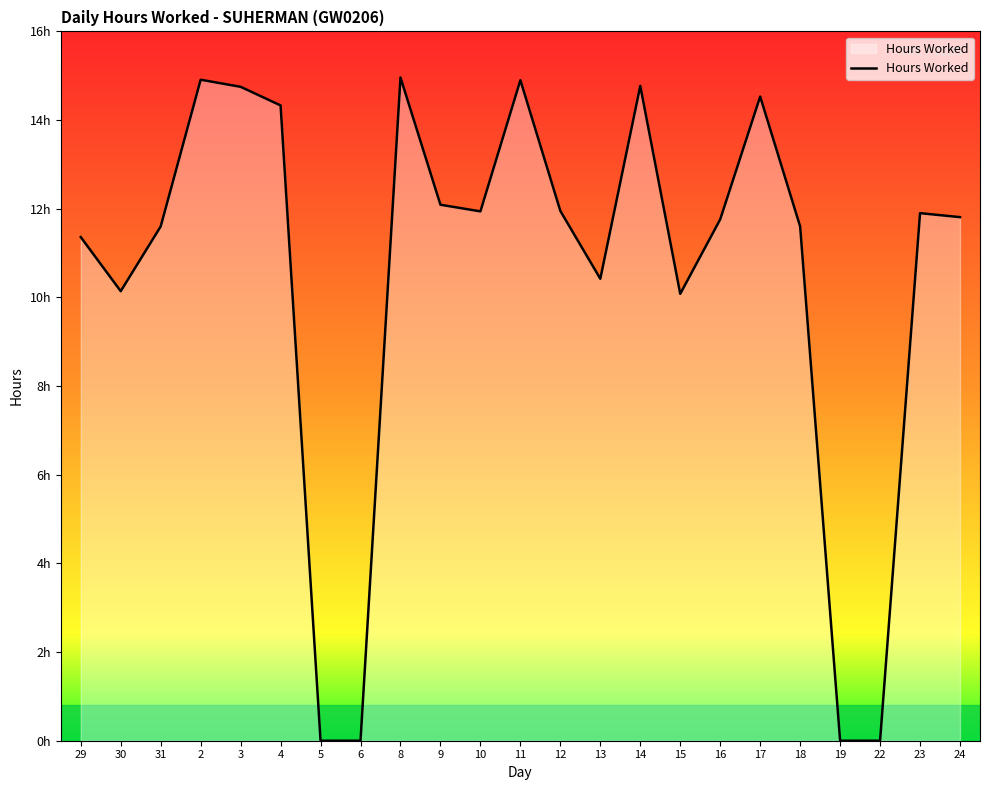

Reading right to left, extract all data points from this chart.

11.8	11.9	0.0	0.0	11.6	14.5	11.8	10.1	14.8	10.4	11.9	14.9	11.9	12.1	15.0	0.0	0.0	14.3	14.8	14.9	11.6	10.1	11.4